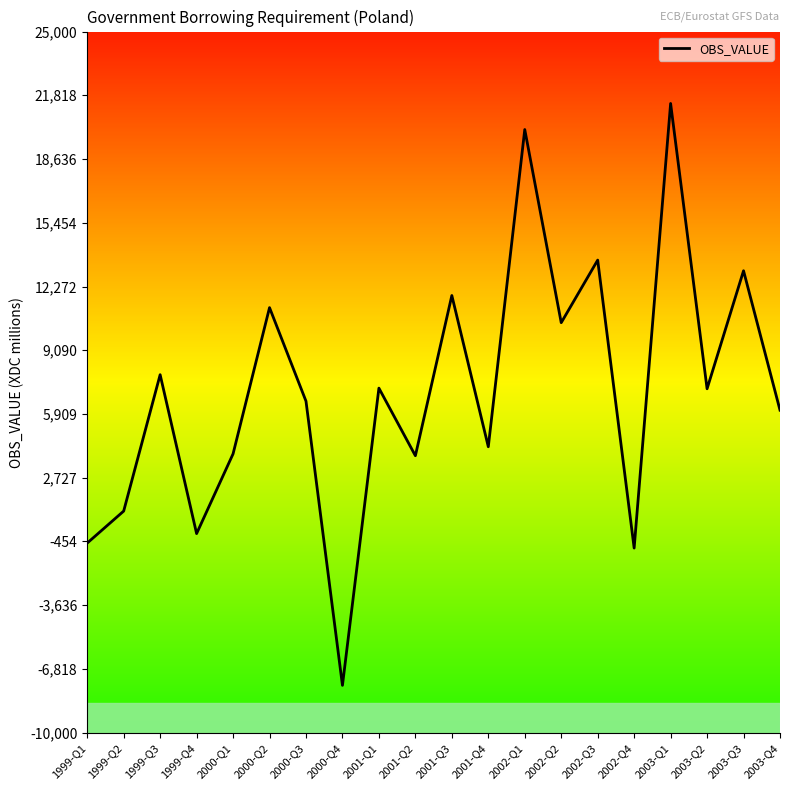

What is the difference between the second highest and second lowest values?

20892